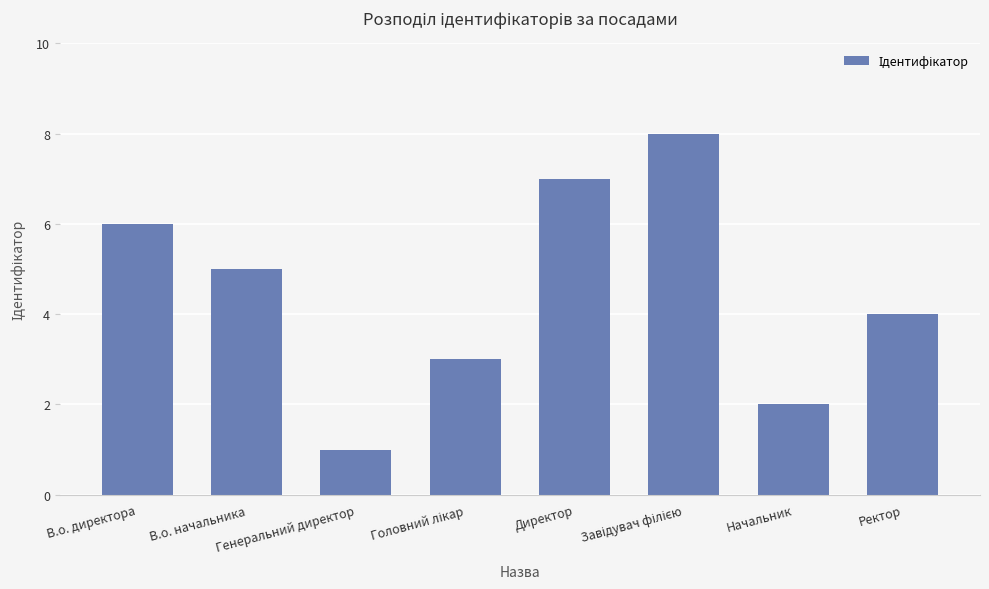

What is the difference between the values at Начальник and В.о. начальника?

3